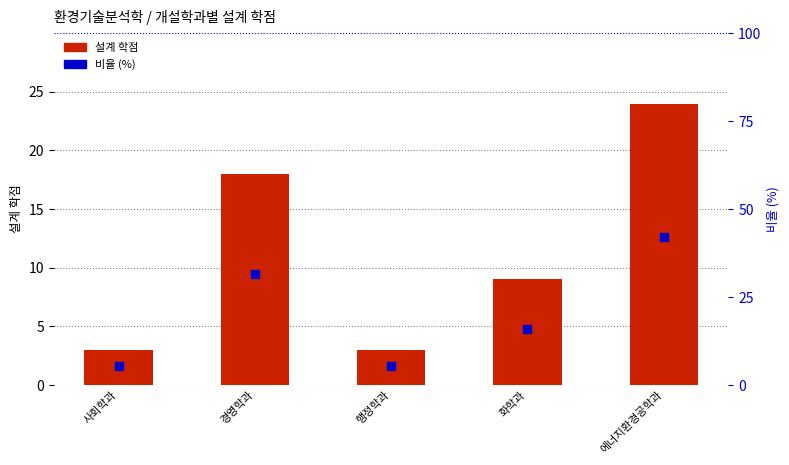

What are all the series names shown in the legend?

설계 학점, 비율 (%)